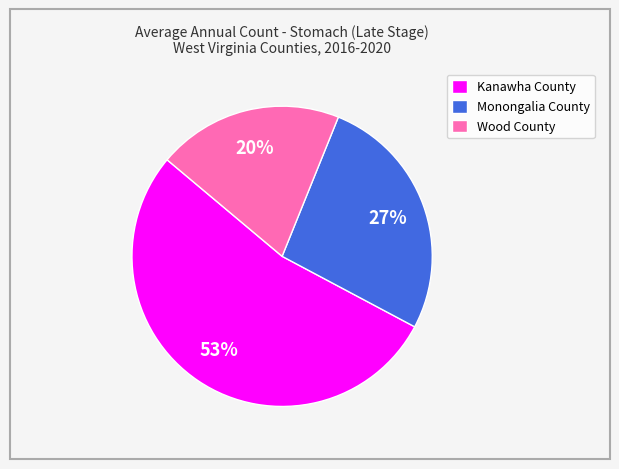

To the nearest percent, what portion does Kanawha County represent?

53%